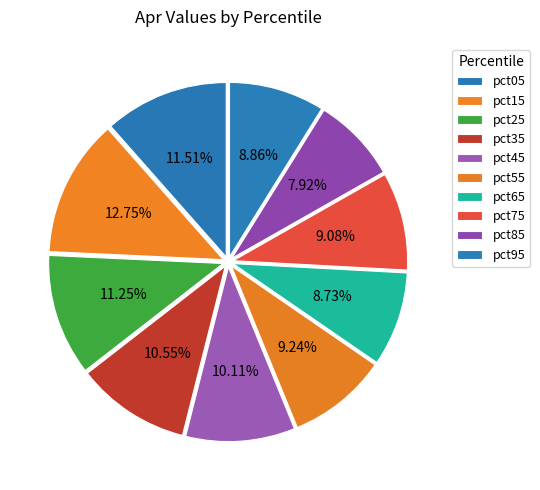

Rank the categories by value from lowest to highest.

pct85, pct65, pct95, pct75, pct55, pct45, pct35, pct25, pct05, pct15